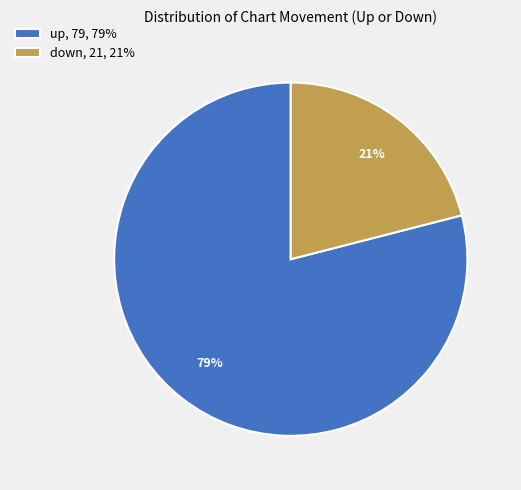

What percentage is the down slice, to the nearest percent?

21%